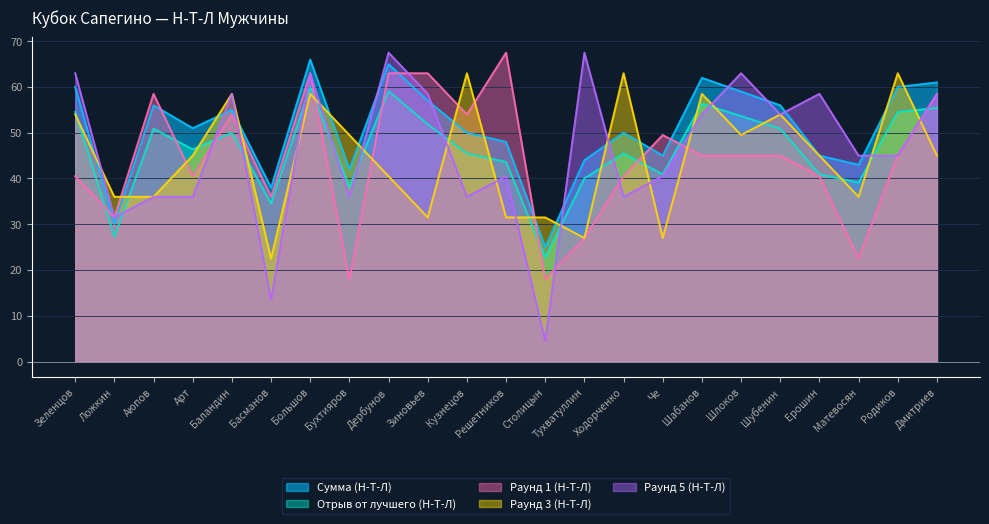

What is the lowest value of the Сумма (Н-Т-Л) series?

25.0